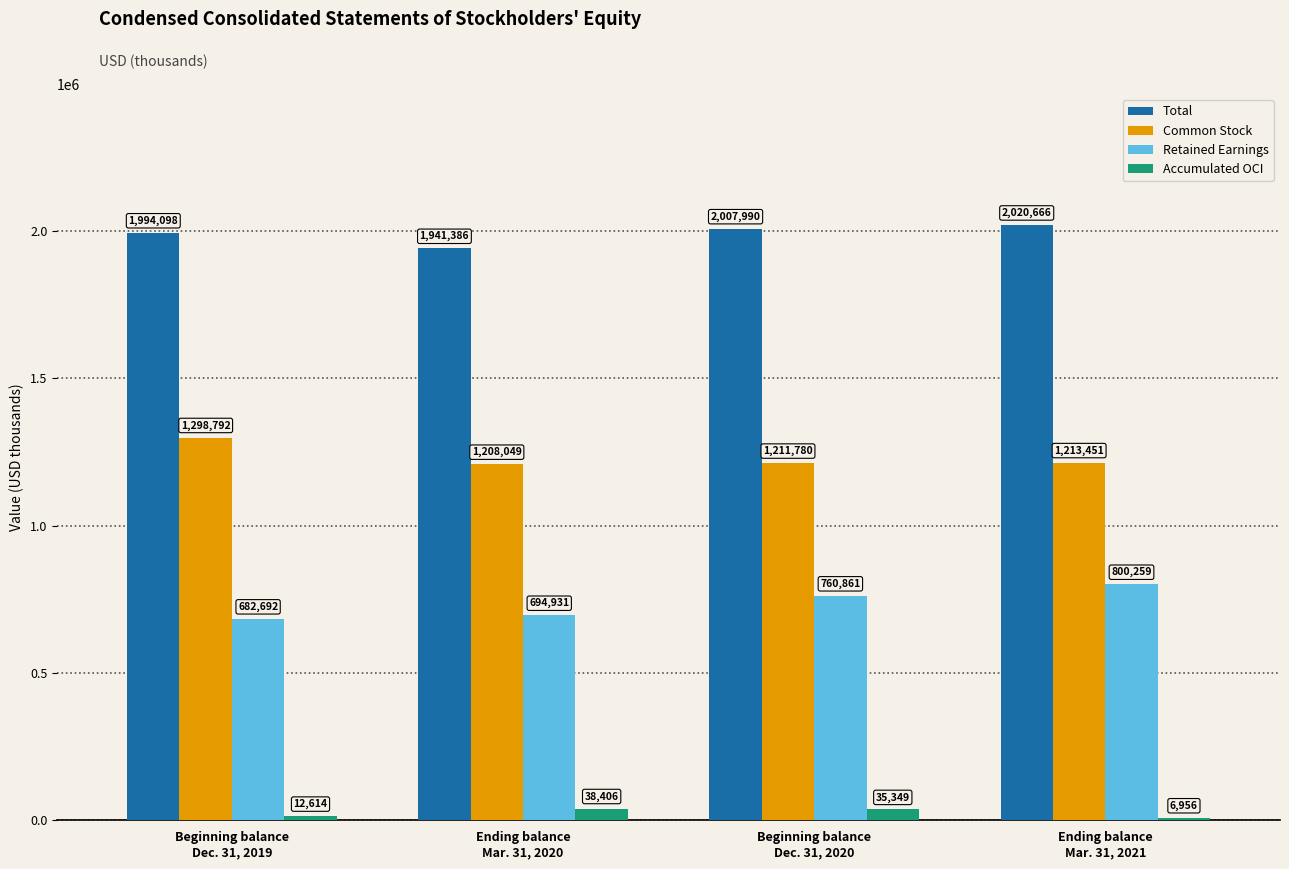

The Common Stock series shows 552868 at Ending balance
Mar. 31, 2020. True or false?

False